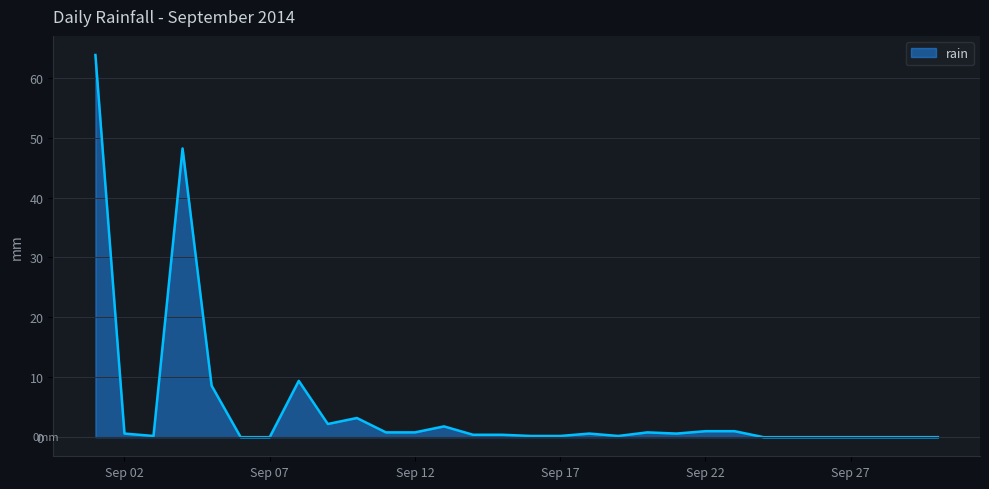

What is the maximum value shown in the chart?

63.8